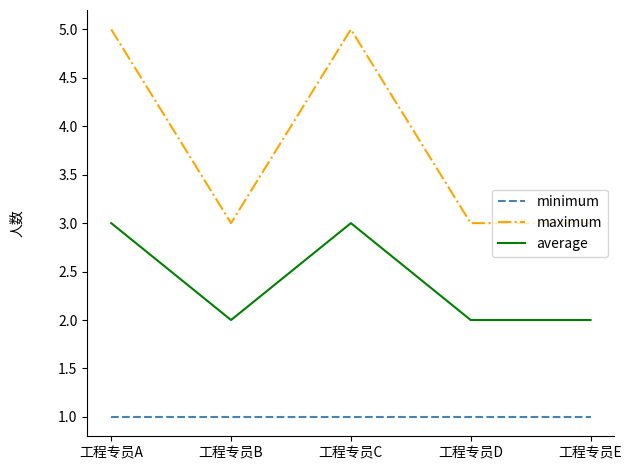

Rank the series by their average value, from lowest to highest.

minimum, average, maximum